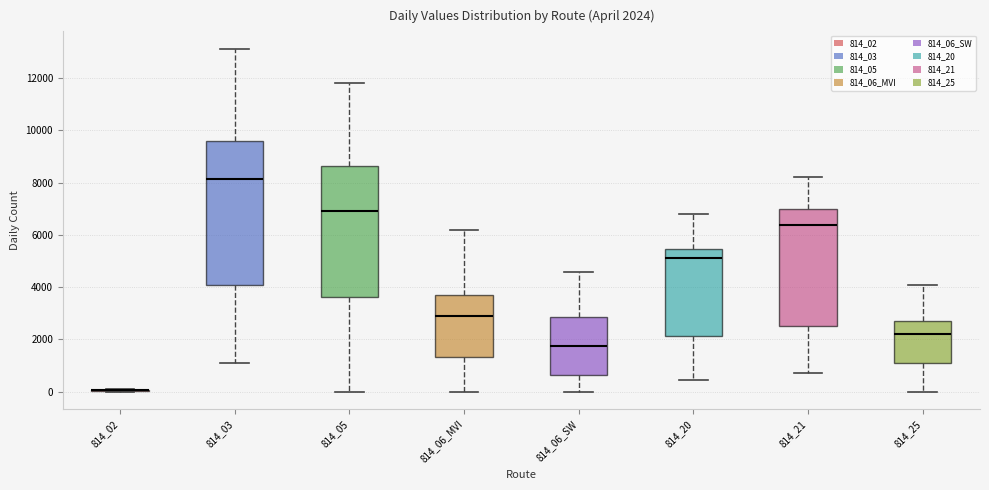

Which box is the tallest, from its lower edge to its upper edge?

814_03